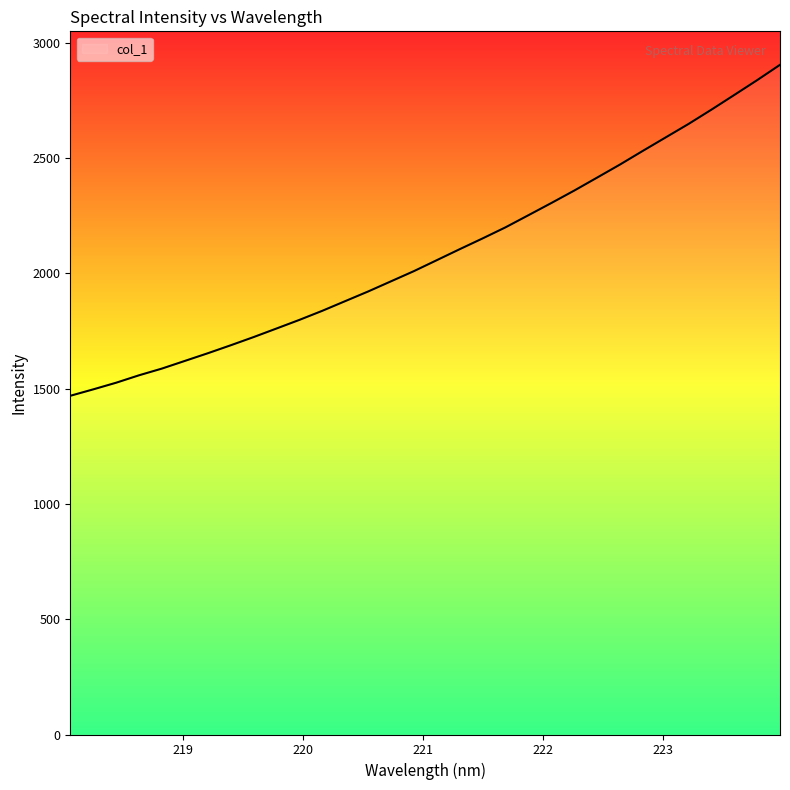

How many distinct data groups are displayed?

1